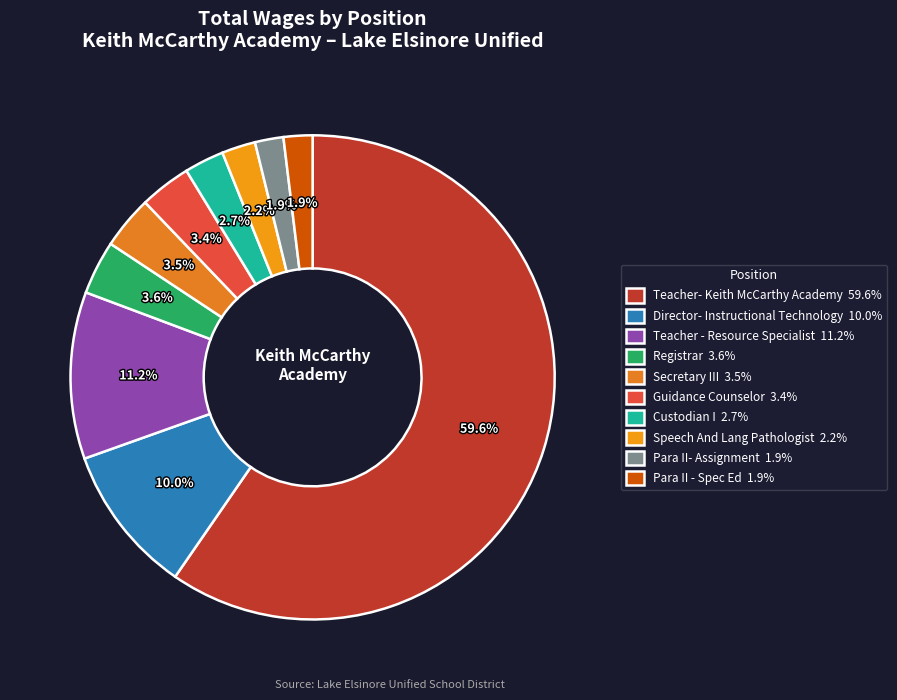

To the nearest percent, what is the difference between the Para II- Assignment and Custodian I slice percentages?

1%